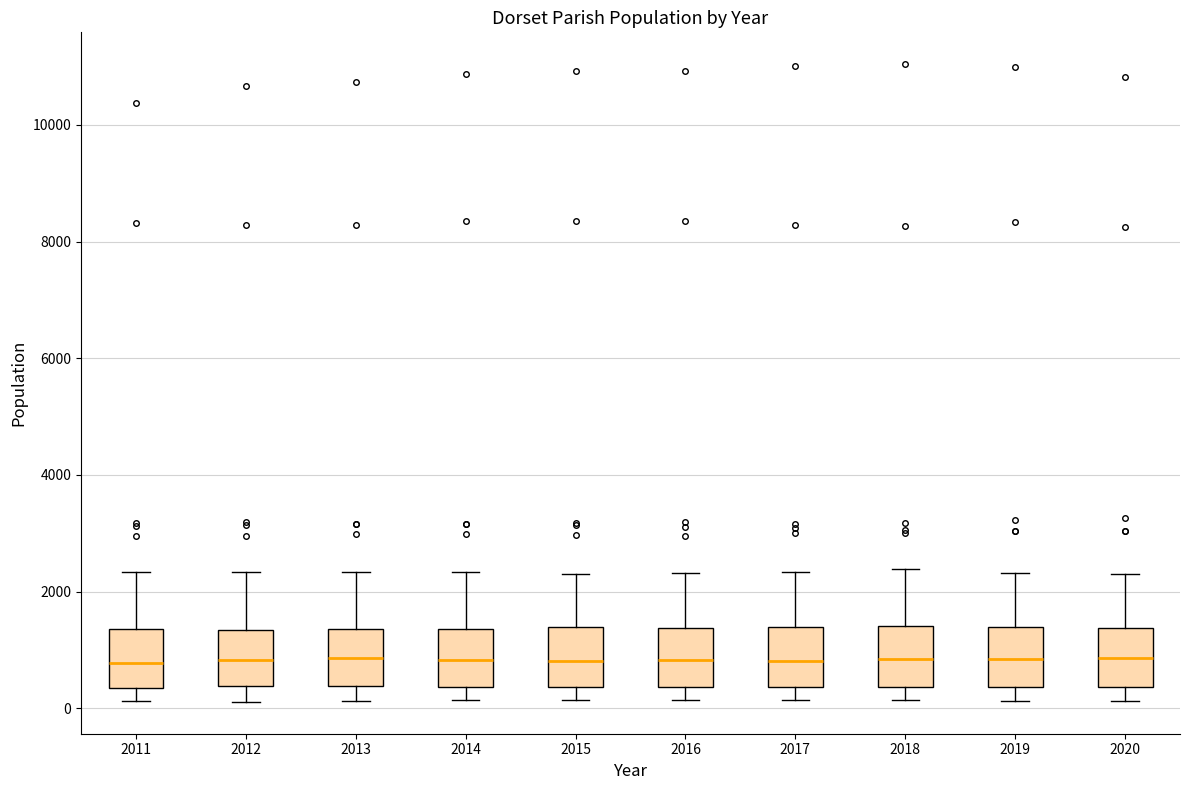

Where does the lower whisker of the box at x = 2011 end on the y-axis? The values are not printed on the chart, so give them approximately, as read against the axis.

200